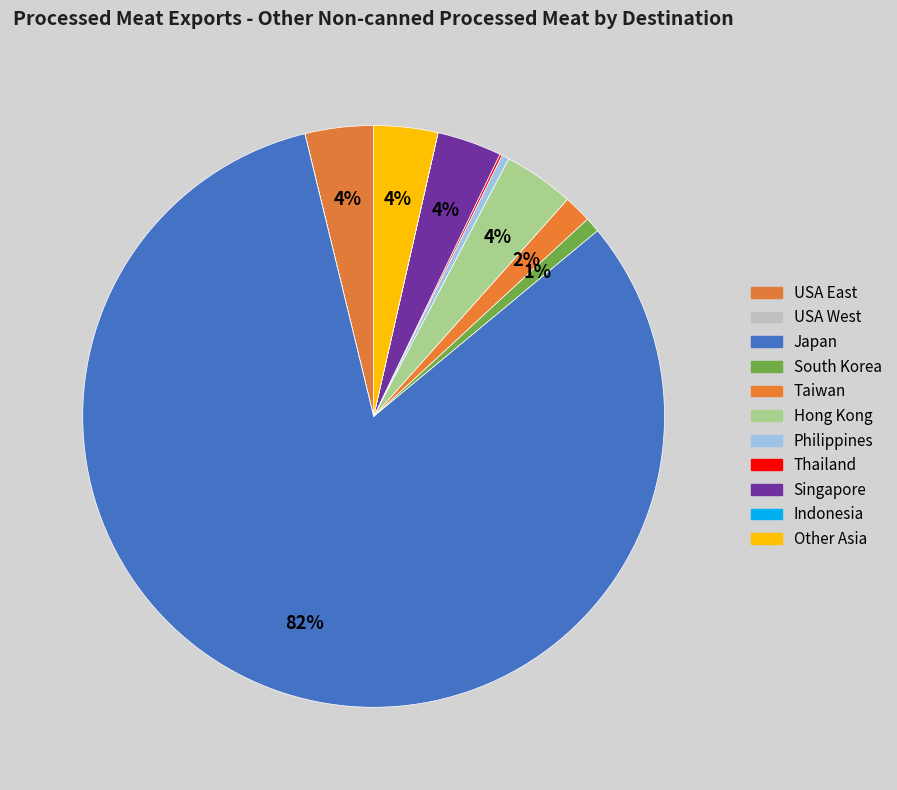

To the nearest percent, what is the combined percentage of Hong Kong and Indonesia?

4%